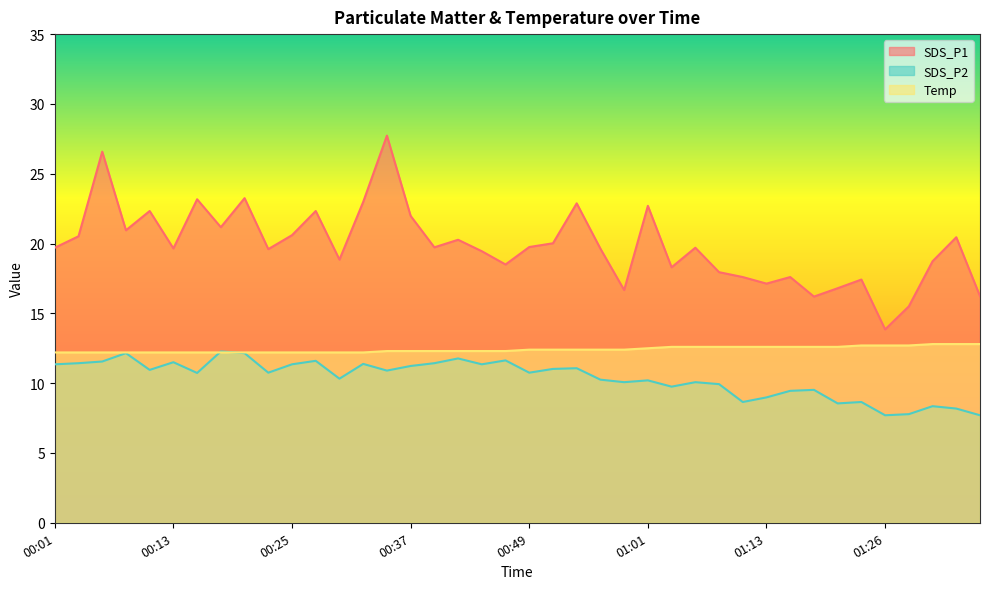

What is the label of the 10th point from the right?

01:13